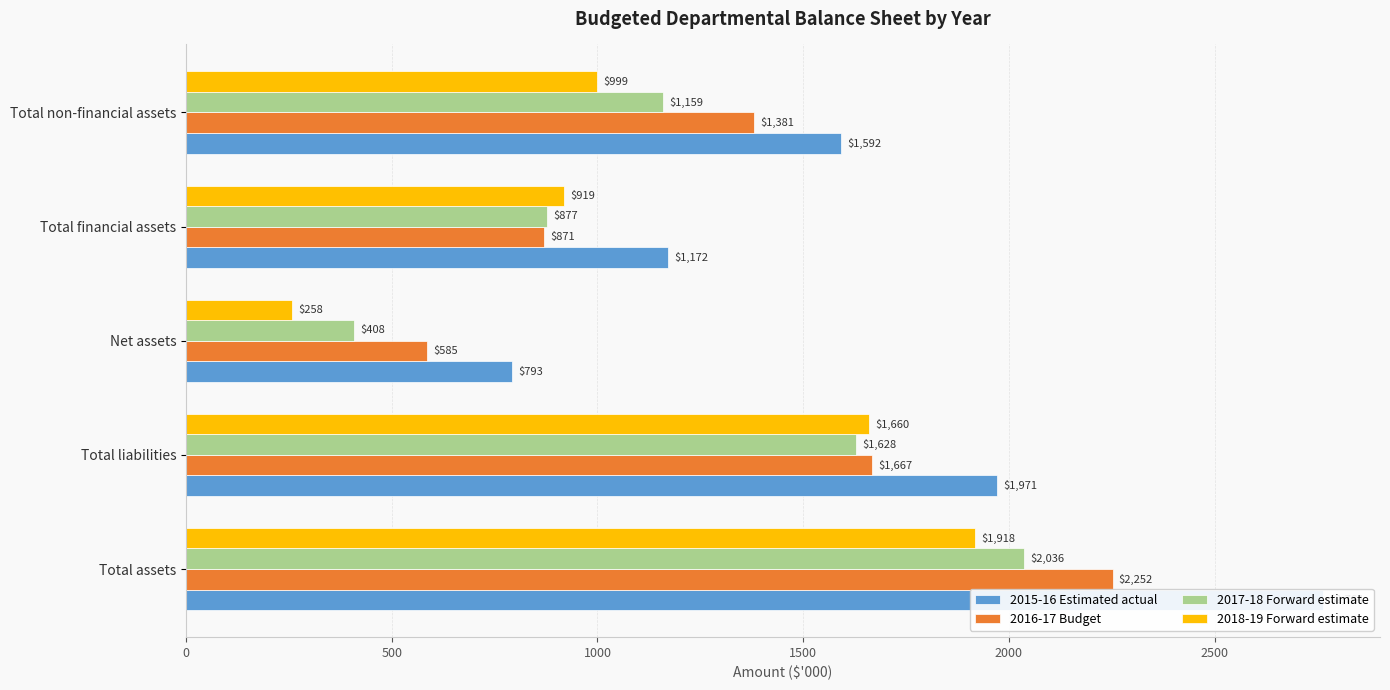

What is the lowest value of the 2015-16 Estimated actual series?

793